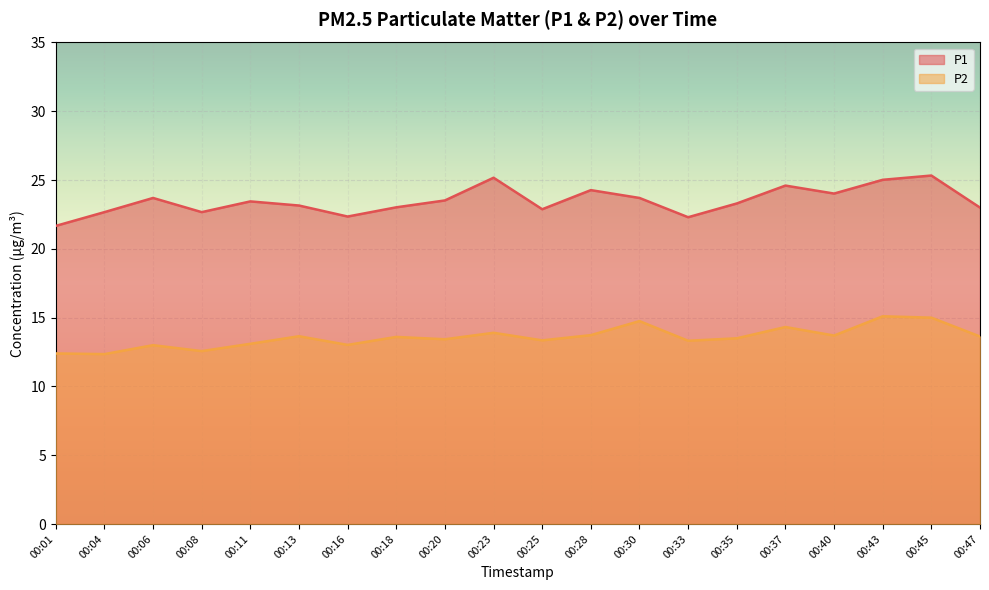

Where is the first local maximum for P2?

00:06